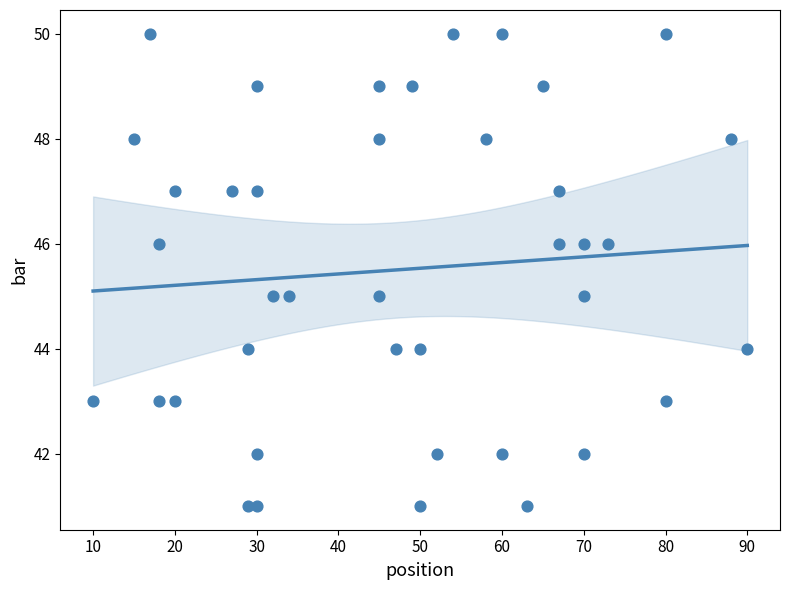

What is the range of X values (max minus min)?

80